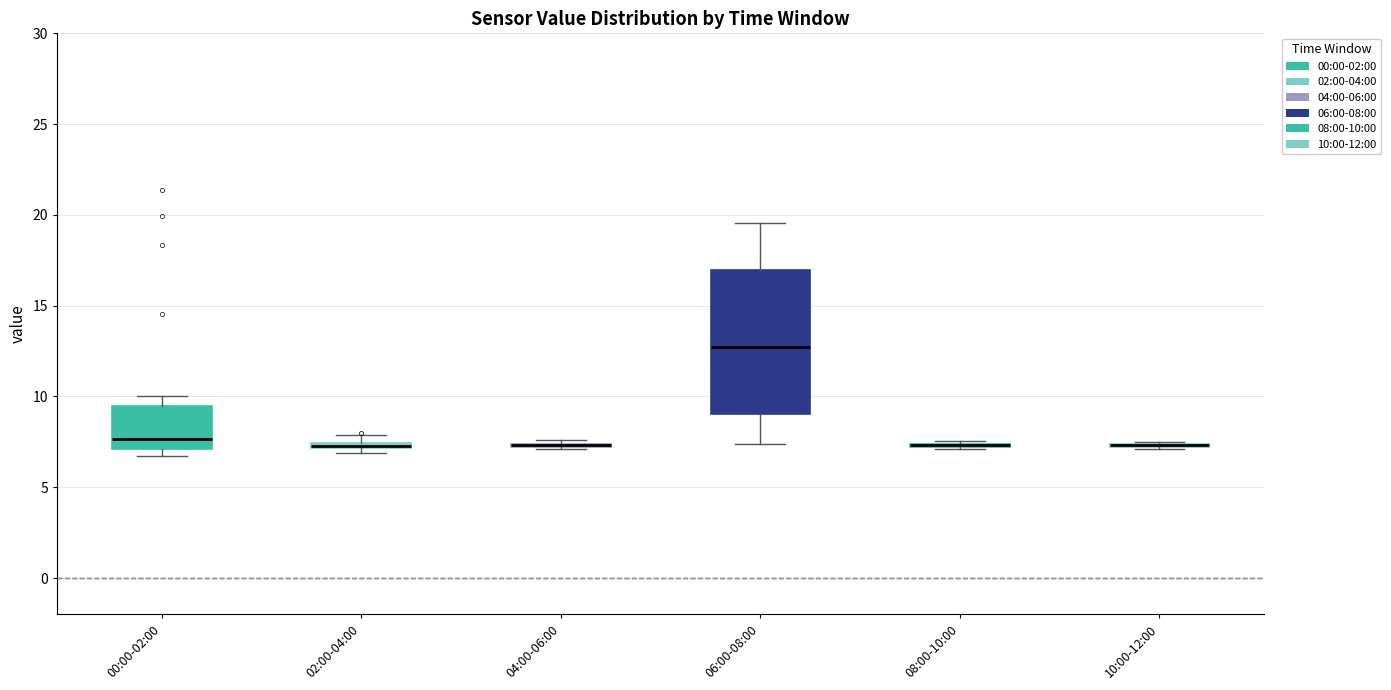

Which box is the tallest, from its lower edge to its upper edge?

06:00-08:00